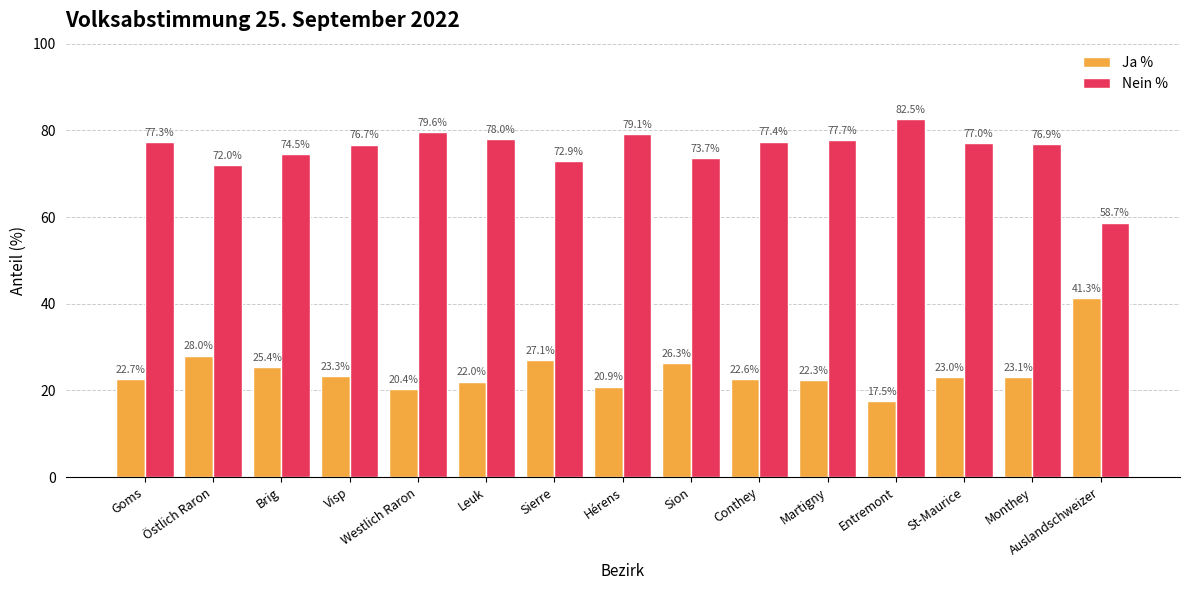

What is the maximum value shown in the chart?

82.5